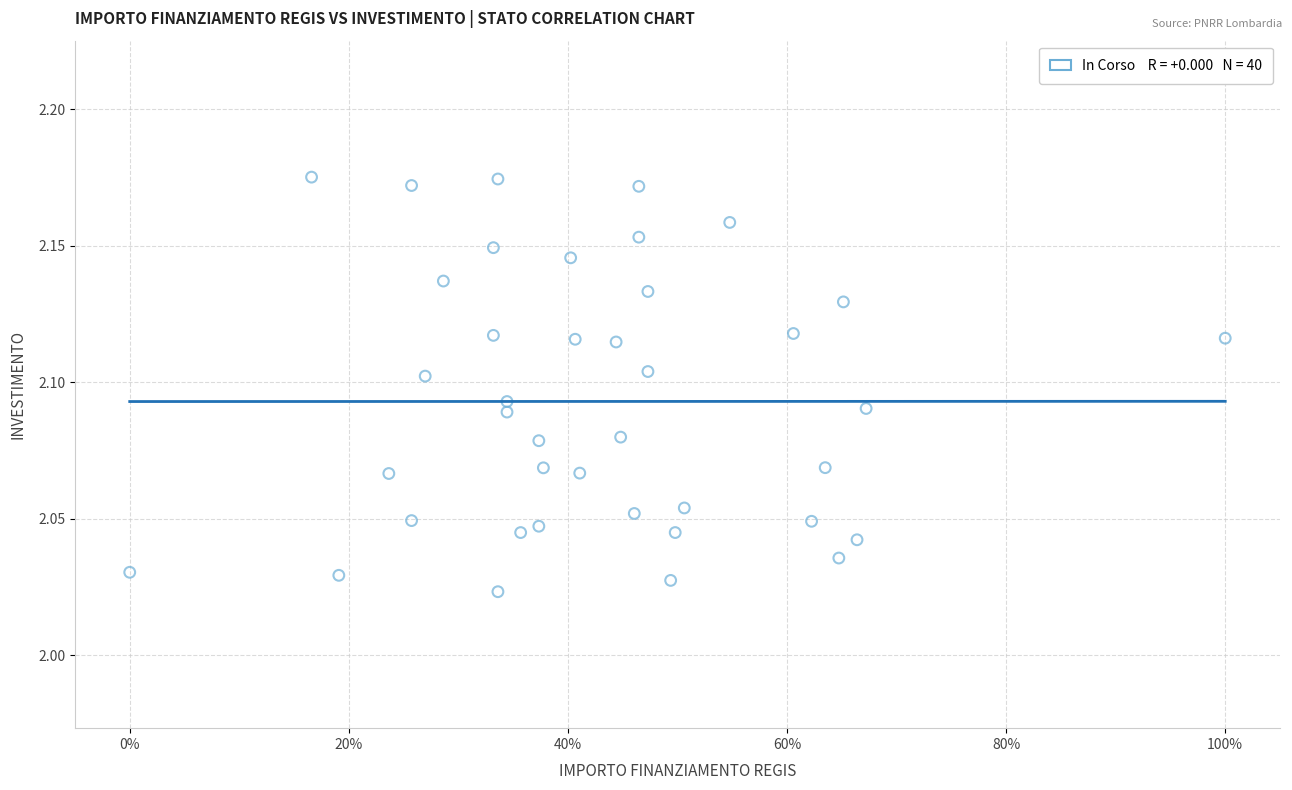

What is the range of X values (max minus min)?

1.0